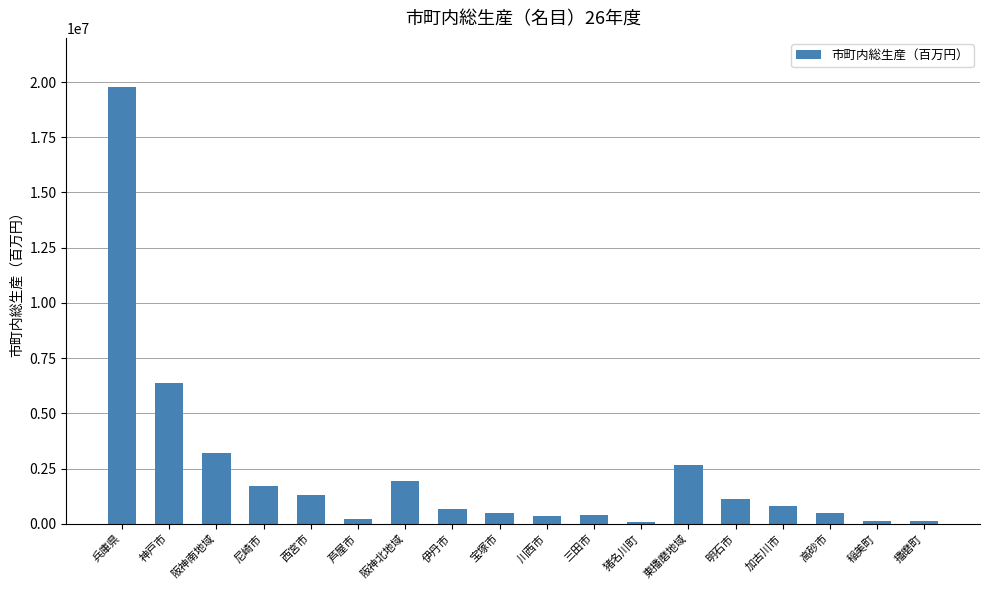

What is the sum of all values?

41854838